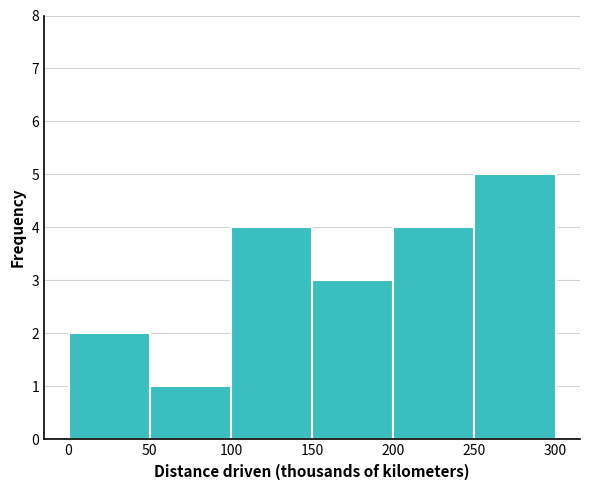

Reading left to right, list every bar in this chart as the range it spans on the x-axis followed by its height. The values are not printed on the chart, so give them approximately, as read against the axis.

0 to 50: 2
50 to 100: 1
100 to 150: 4
150 to 200: 3
200 to 250: 4
250 to 300: 5